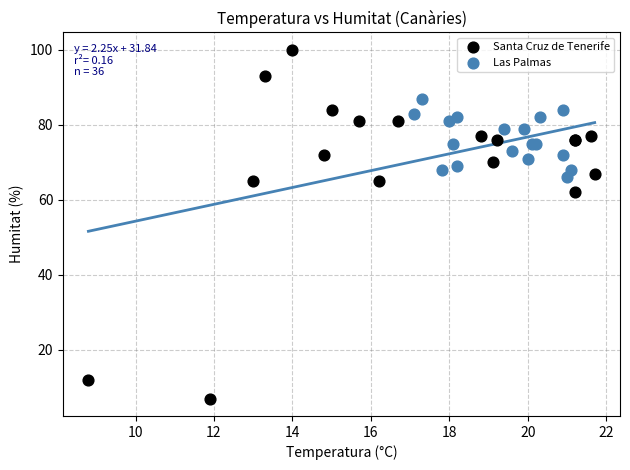

What are all the series names shown in the legend?

Santa Cruz de Tenerife, Las Palmas